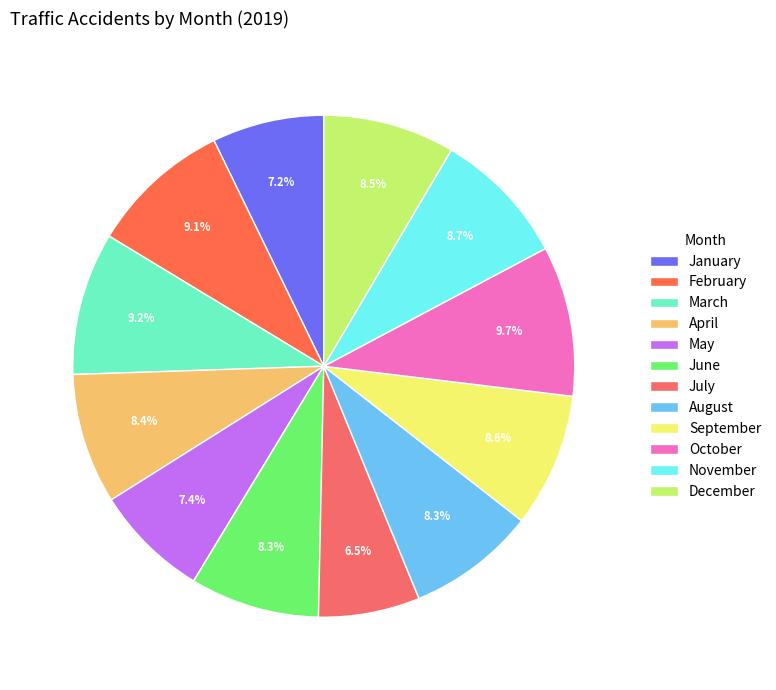

Is there any slice that represents more than half of the pie?

No